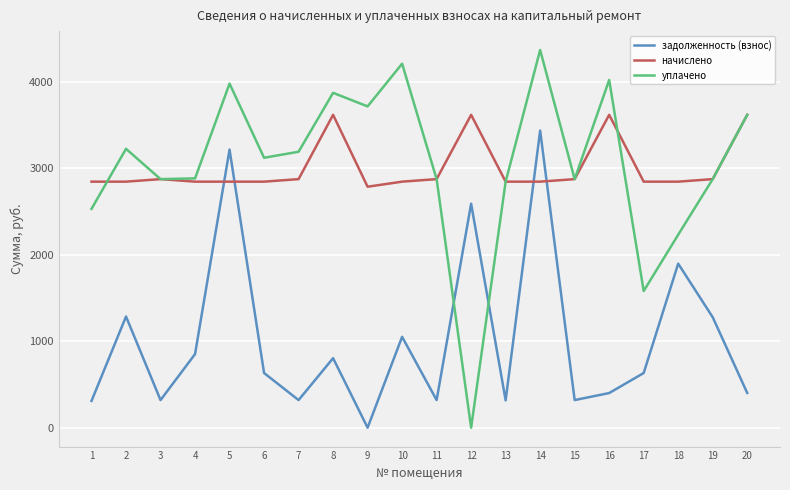

Is it true that задолженность (взнос) equals 319.1 at 7?

True